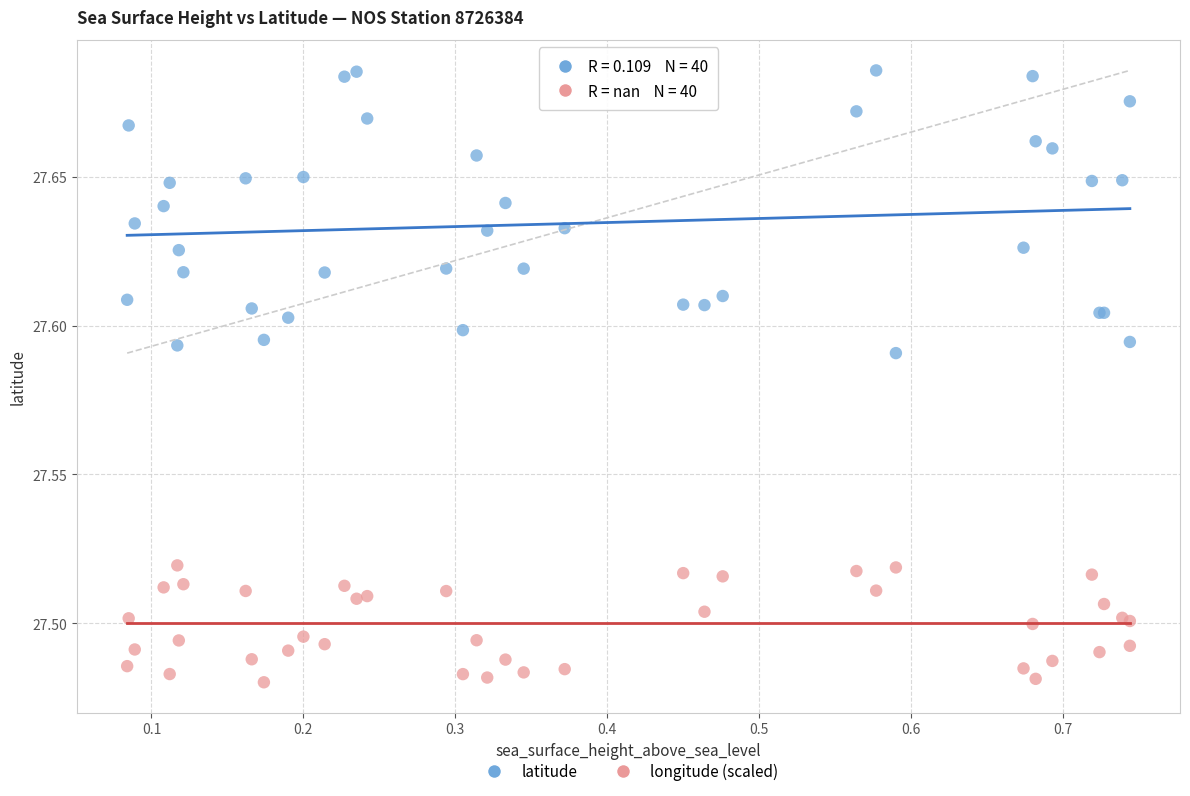

What is the X range (max minus min) for the scatter plot?

0.7